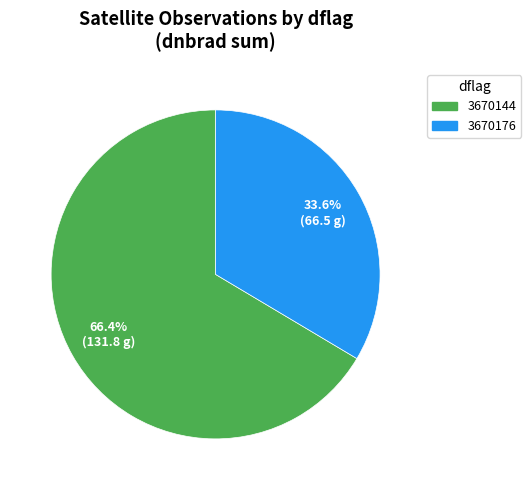

Does any single category account for the majority?

Yes